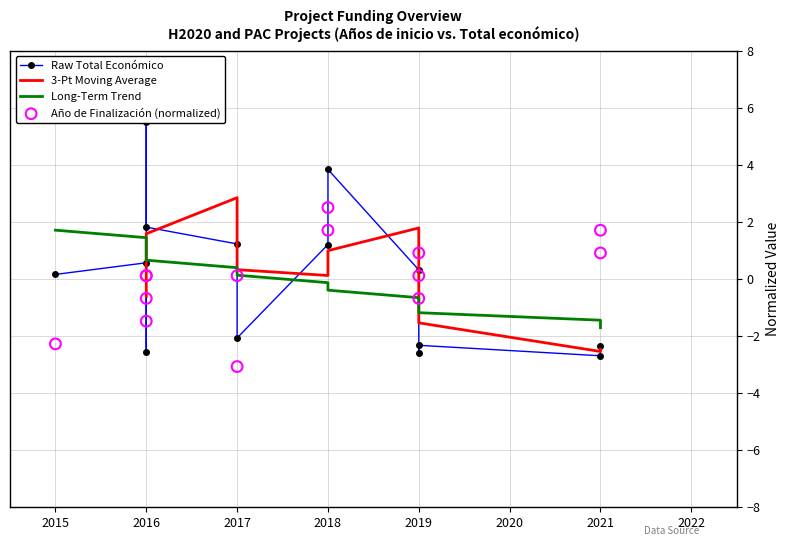

Which series reaches the minimum Y coordinate?

Año de Finalización (normalized)